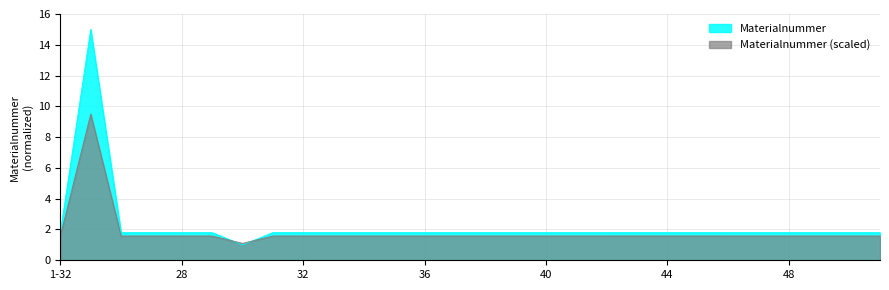

Which series has the largest total across all categories?

Materialnummer